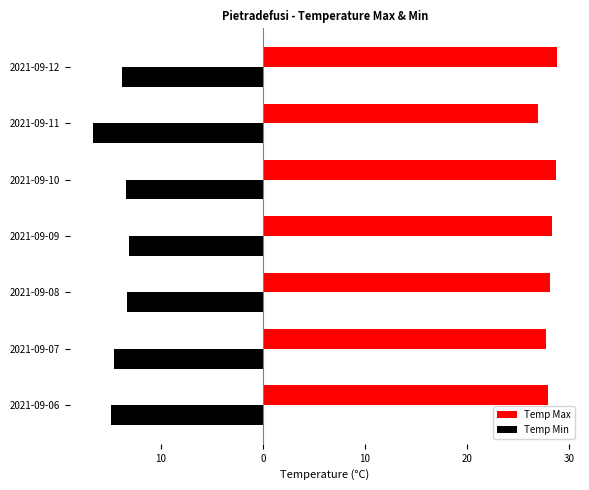

What are all the series names shown in the legend?

Temp Max, Temp Min